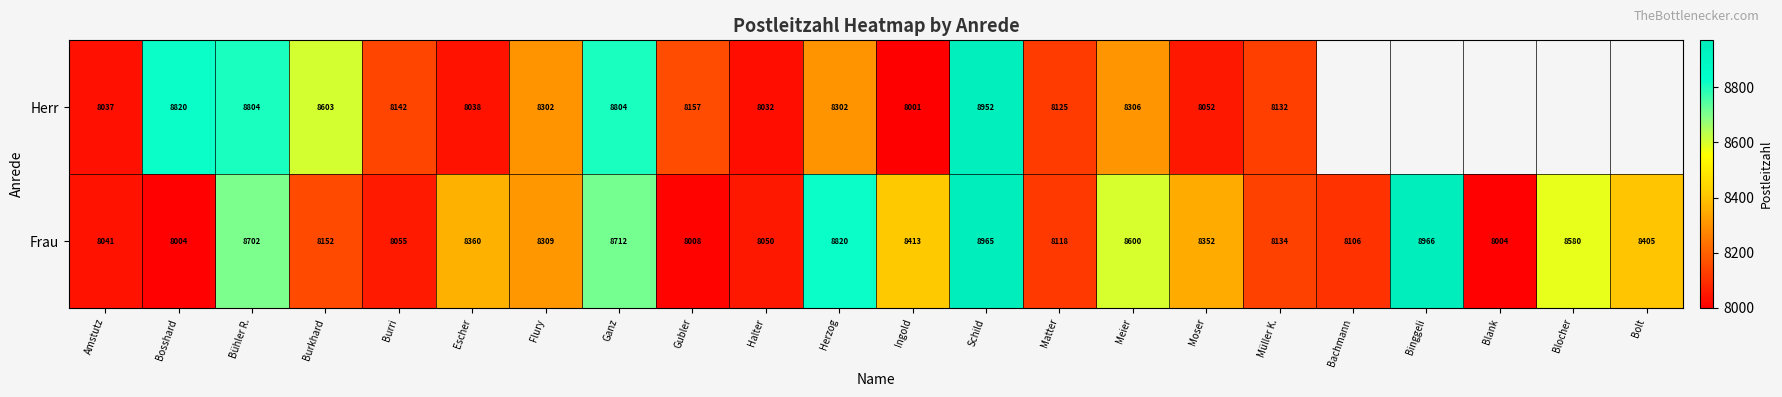

Rank the series at Schild from highest to lowest value.

Frau, Herr